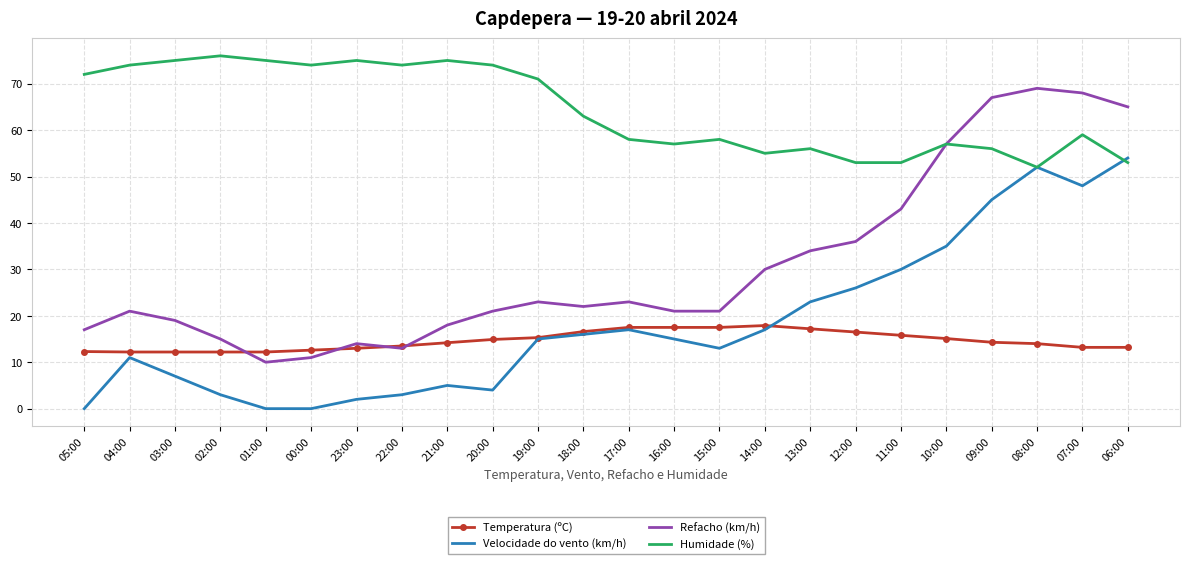

Is it true that Temperatura (ºC) equals 18.7 at 07:00?

False